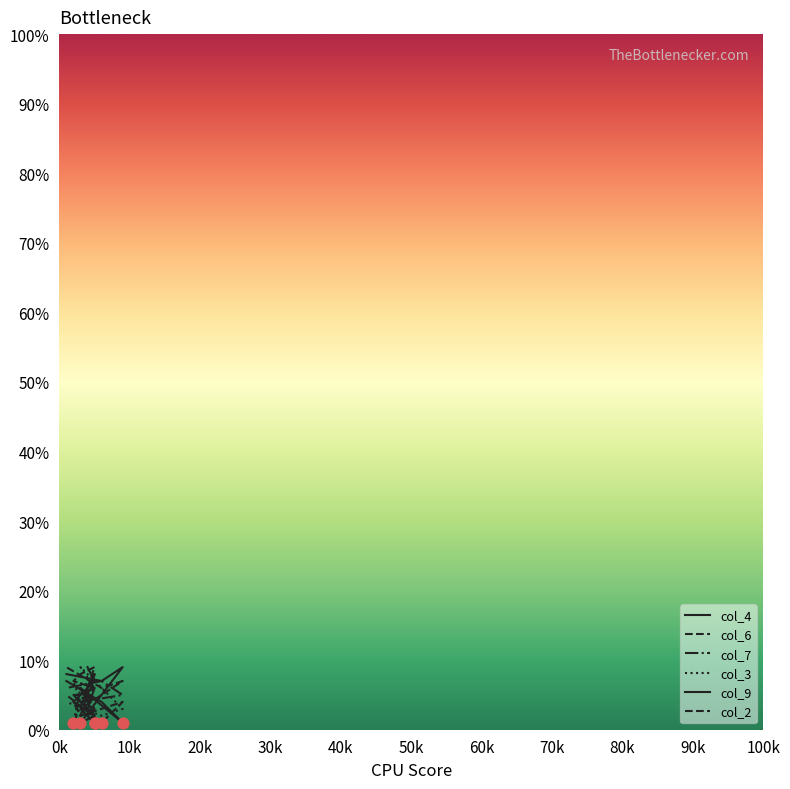

At how many categories does at least one series exceed 8?

5